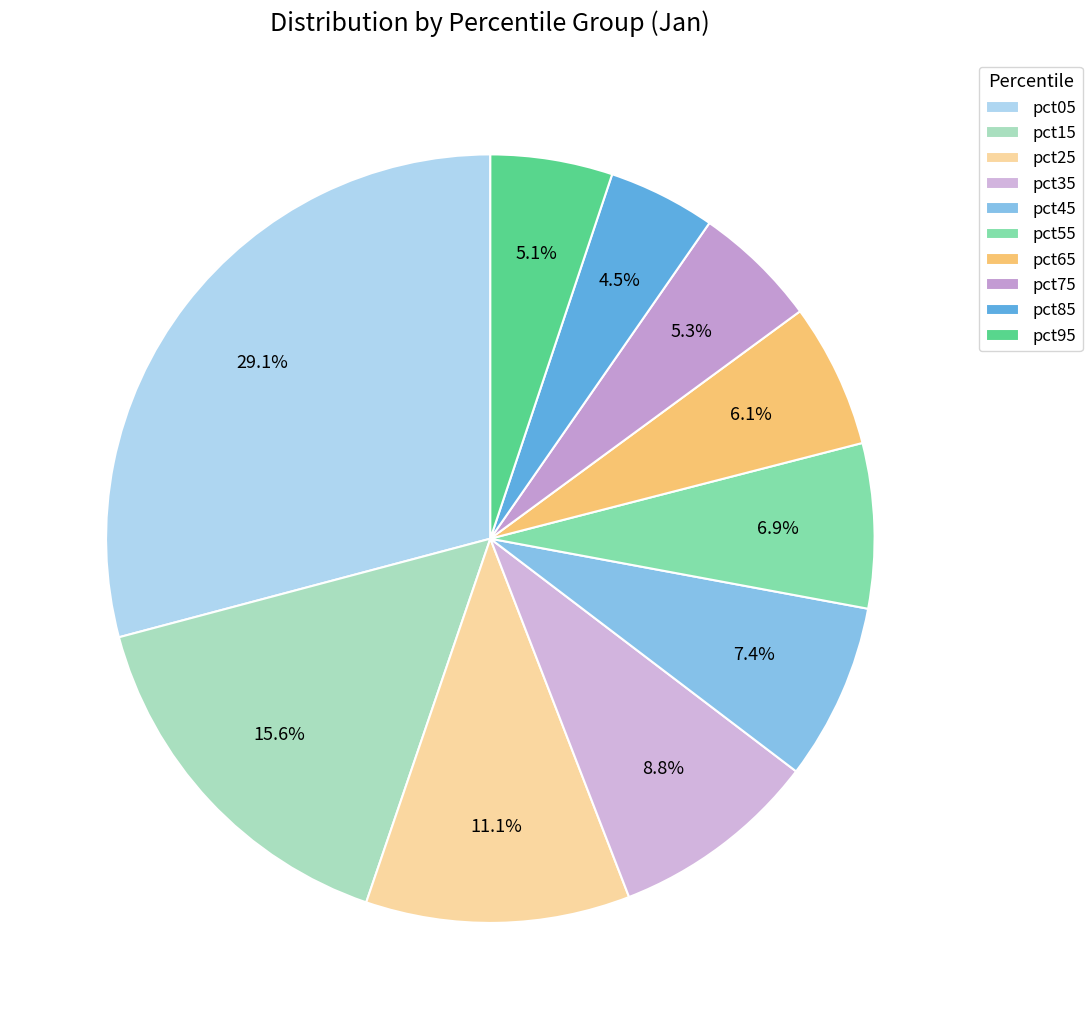

To the nearest percent, what portion does pct35 represent?

9%